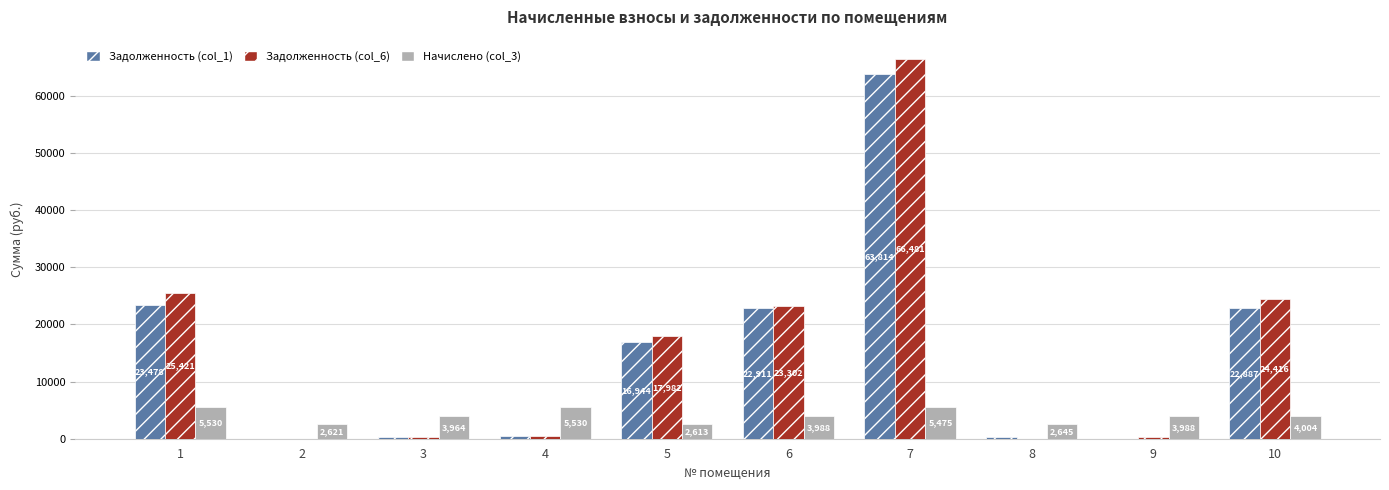

What are all the series names shown in the legend?

Задолженность (col_1), Задолженность (col_6), Начислено (col_3)